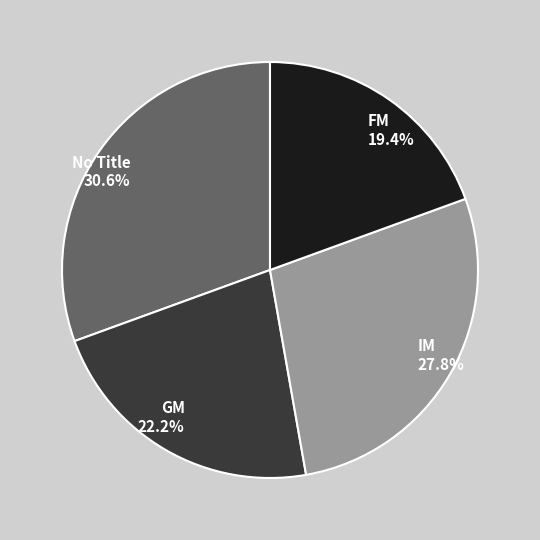

Is the sum of IM and FM greater than half?

No